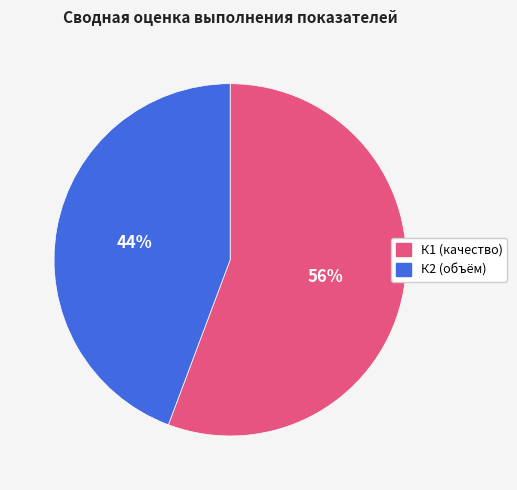

Is there a majority slice in this chart?

Yes